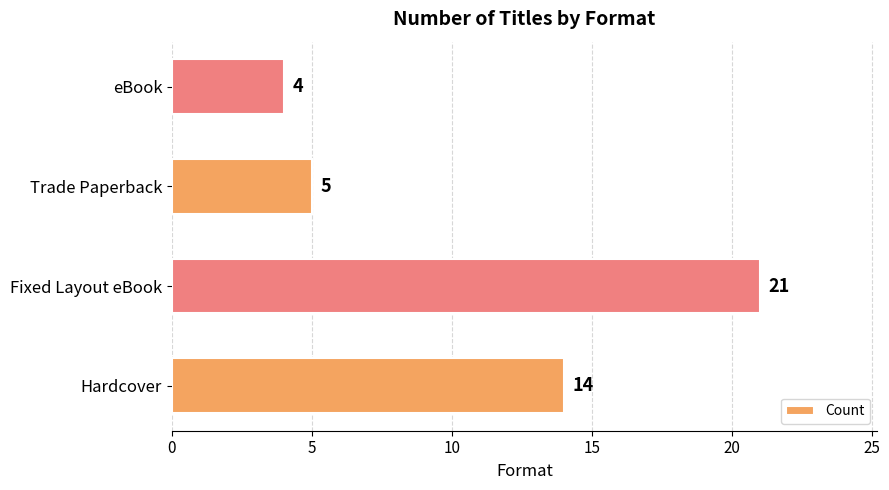

How many data points does each series have?

4